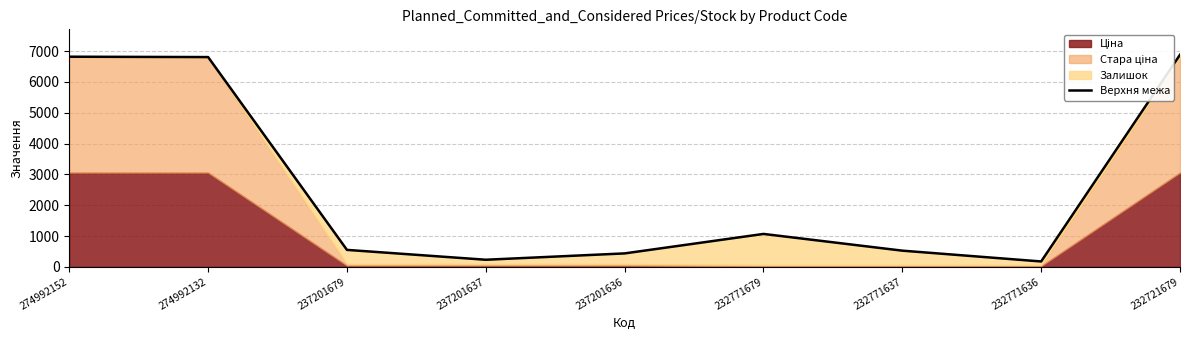

Reading left to right, transcribe all the data shown in this chart.

6820.2	6808.2	549.3	229.3	435.3	1067.4	524.4	173.4	6883.2